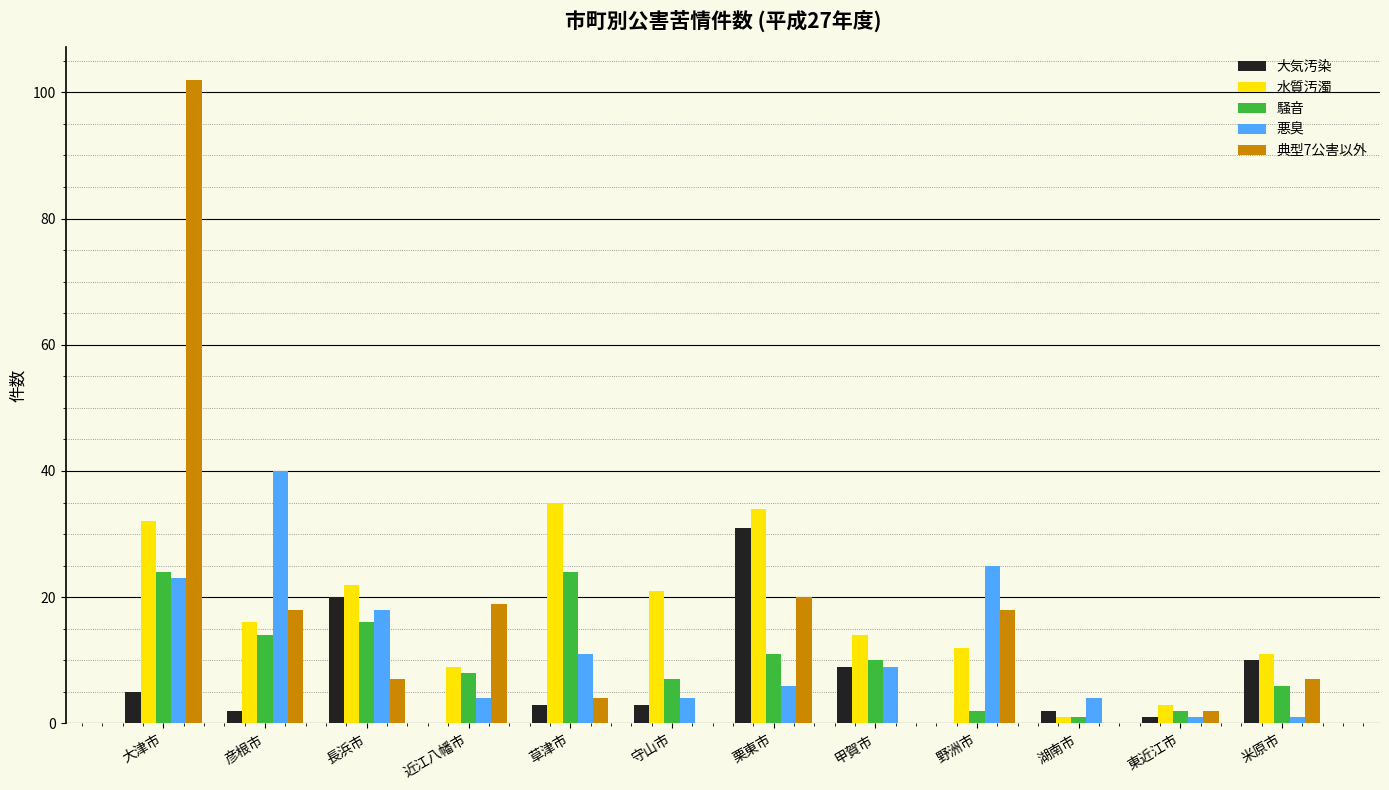

What is the greatest value displayed?

102